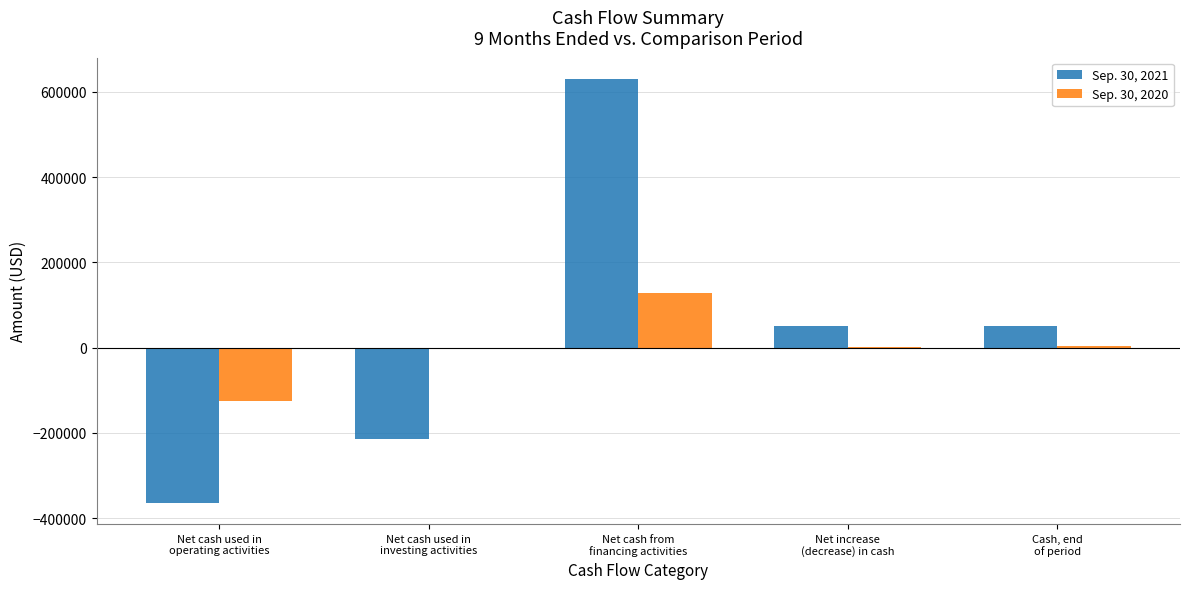

What is the maximum value shown in the chart?

630770